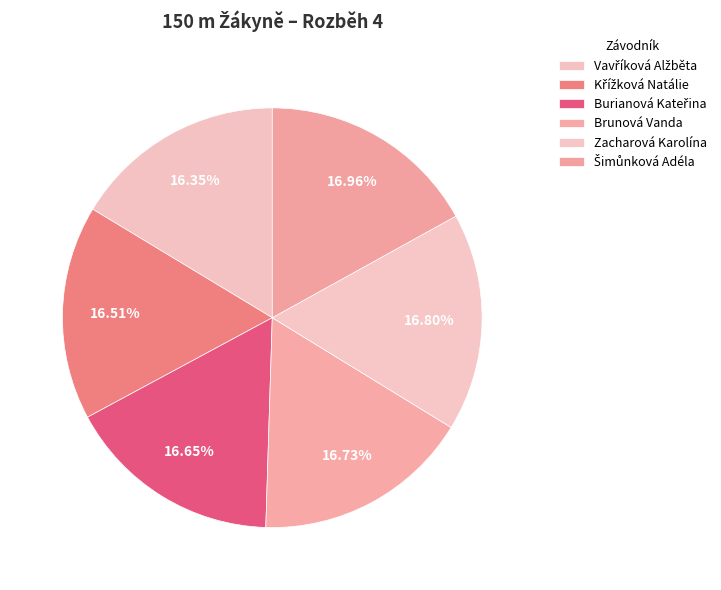

Count the number of slices in the pie.

6